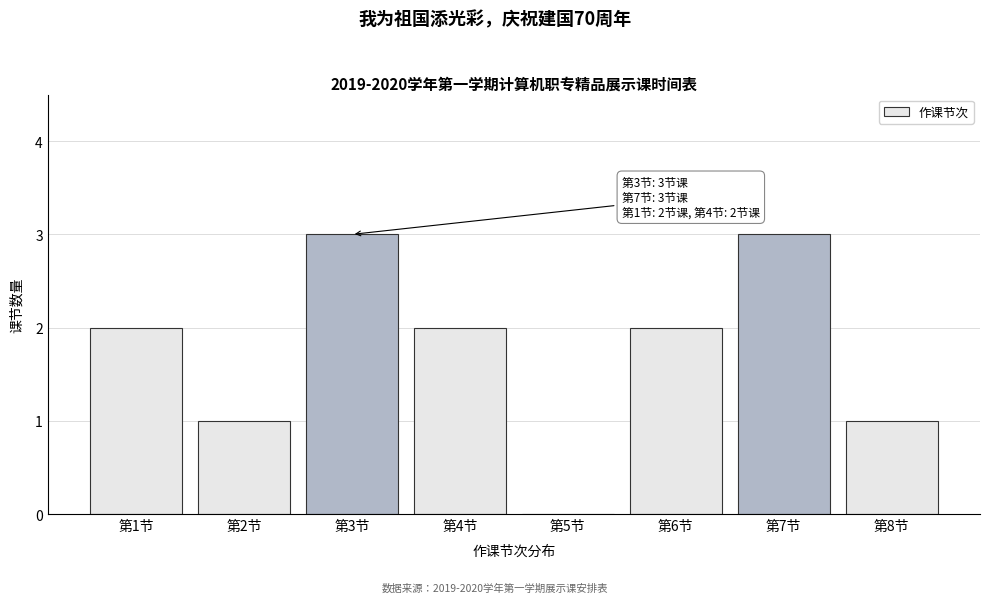

The value at 第6节 is 3. True or false?

False